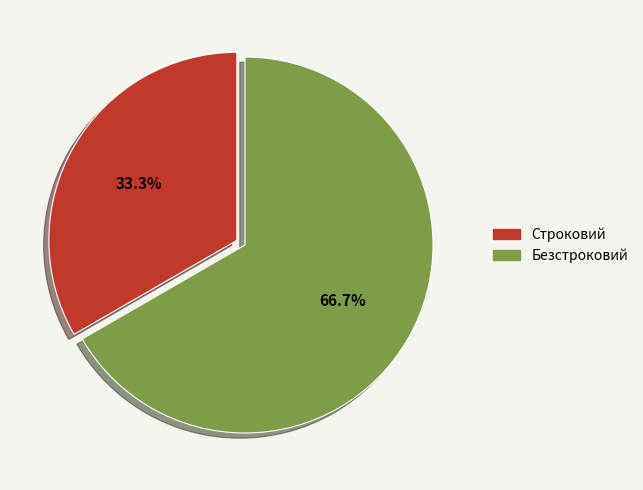

How many slices are in this pie chart?

2